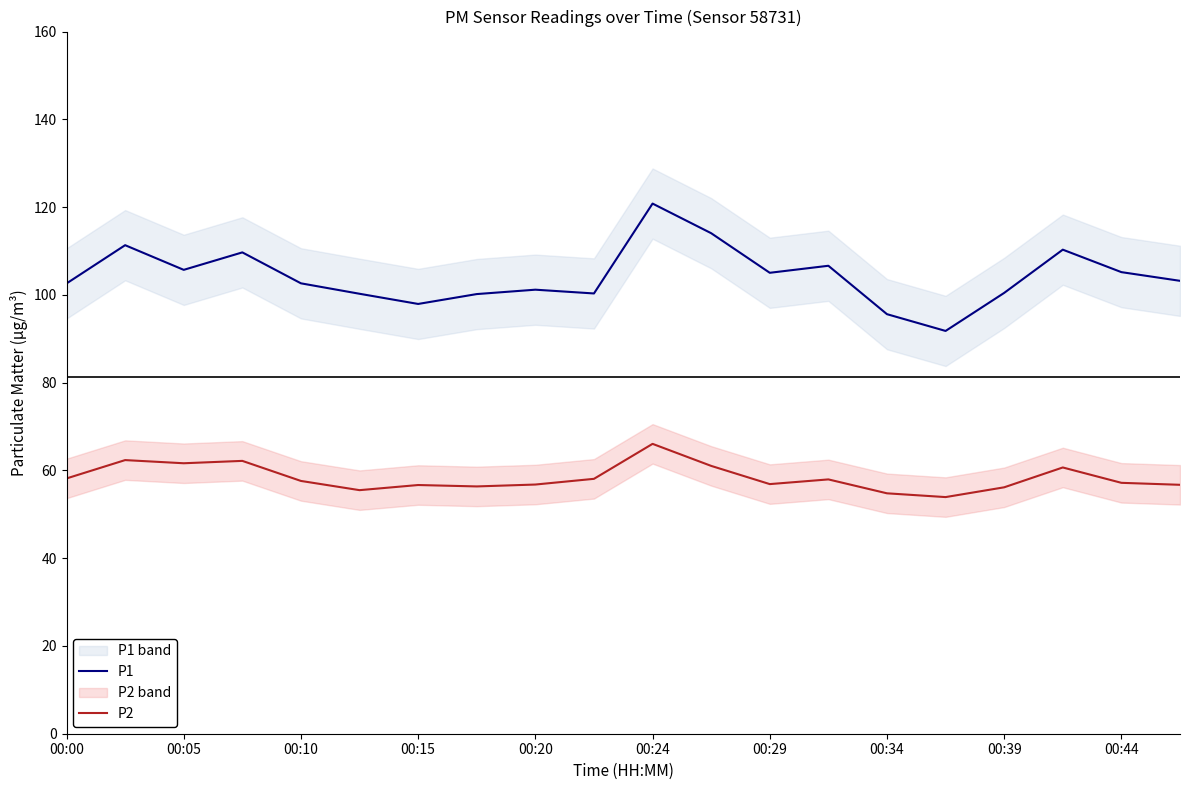

Which series has the largest range (max minus min)?

P1